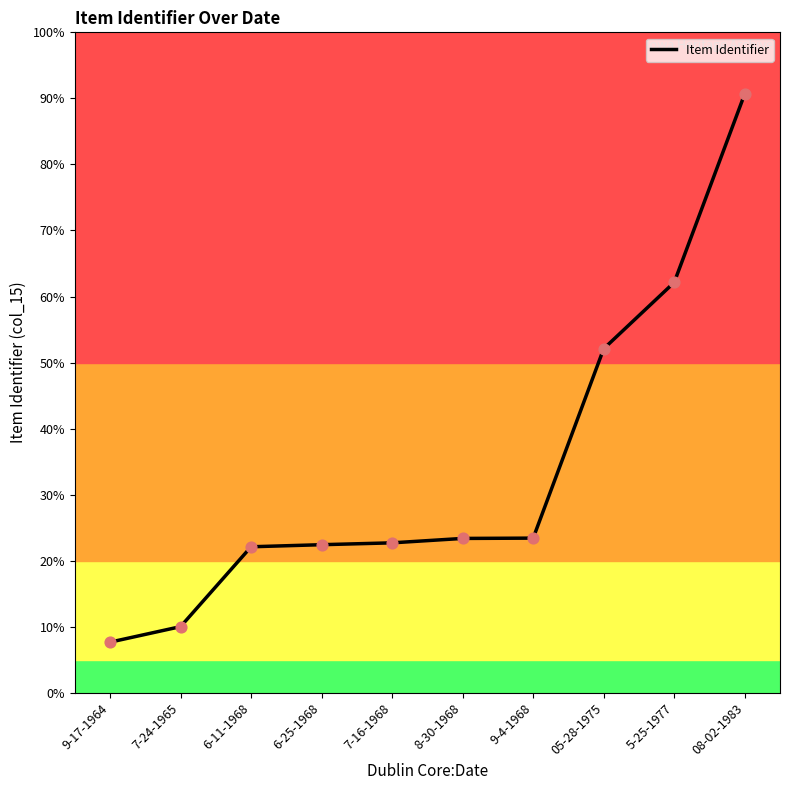

Between 05-28-1975 and 8-30-1968, which is larger?

05-28-1975